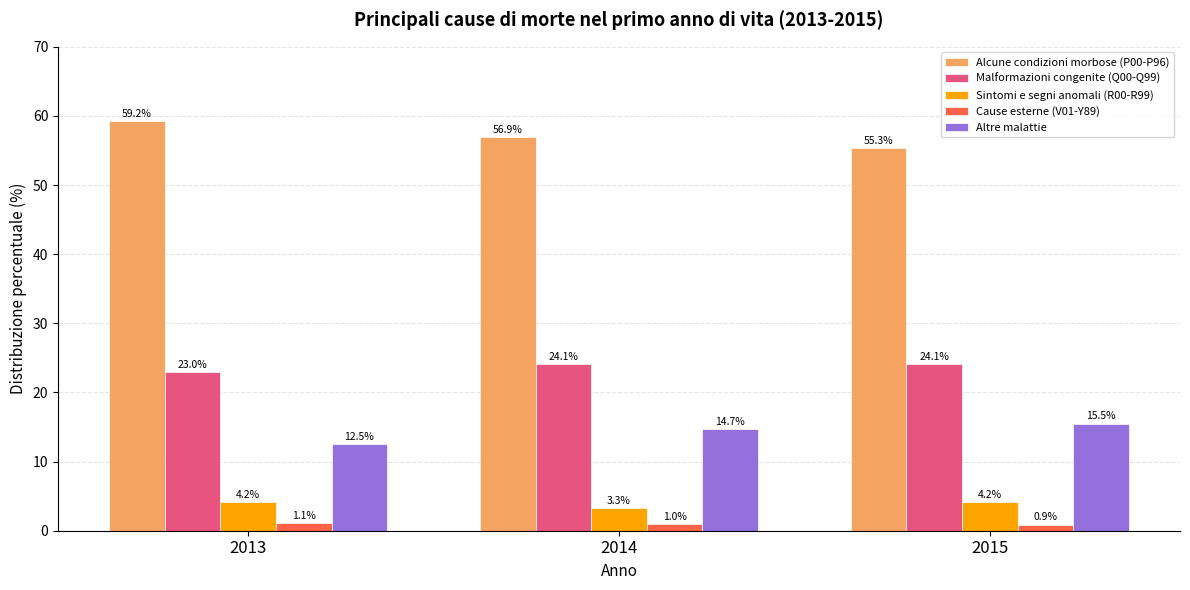

Where is Alcune condizioni morbose (P00-P96) nearest to the value 57?

2014